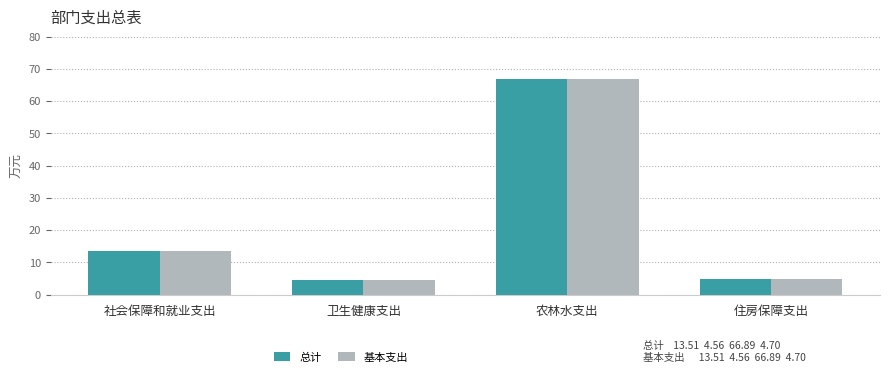

How many data points in 基本支出 are above 13?

2